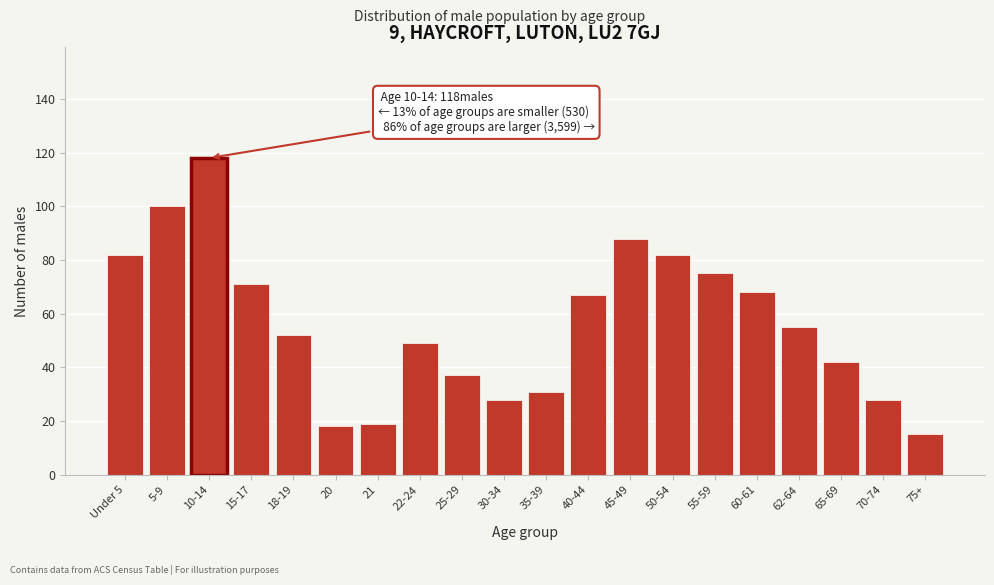

Reading left to right, what are all the values shown in this chart?

82	100	118	71	52	18	19	49	37	28	31	67	88	82	75	68	55	42	28	15